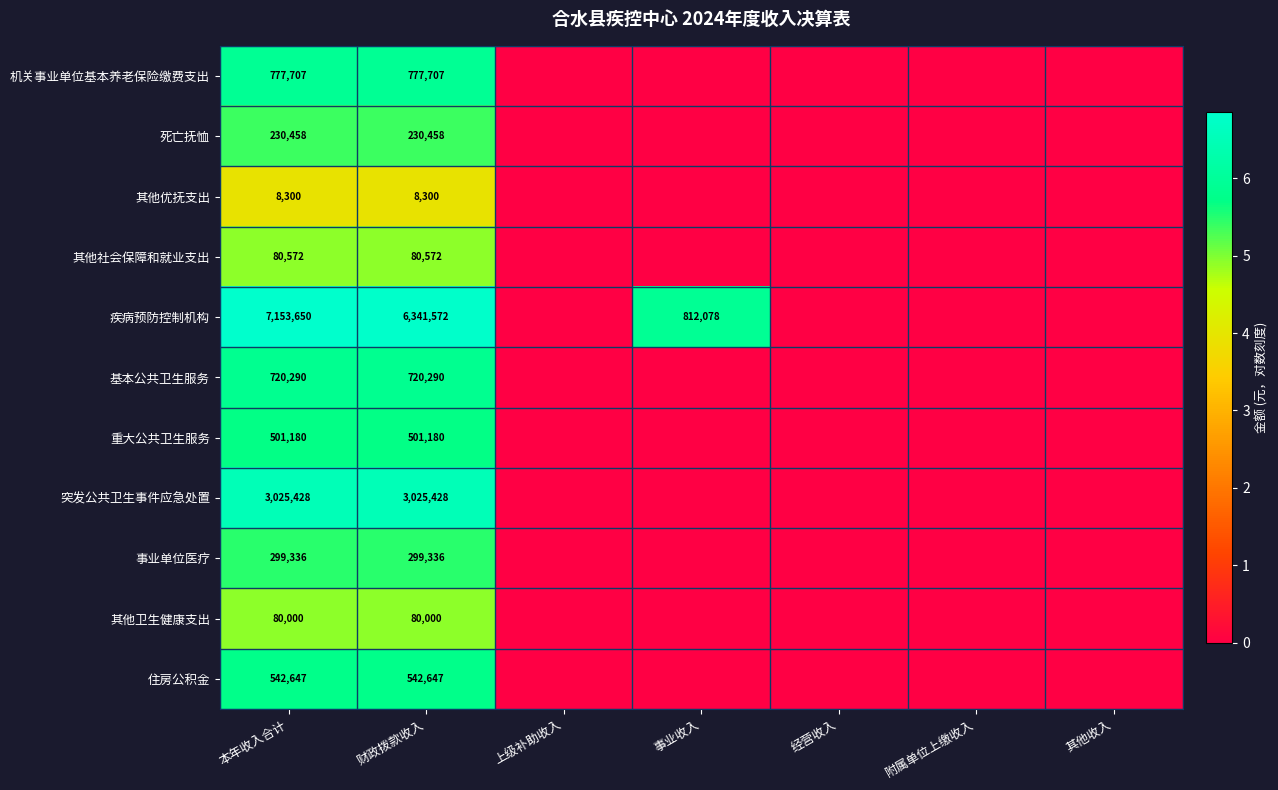

How many data points does each series have?

7